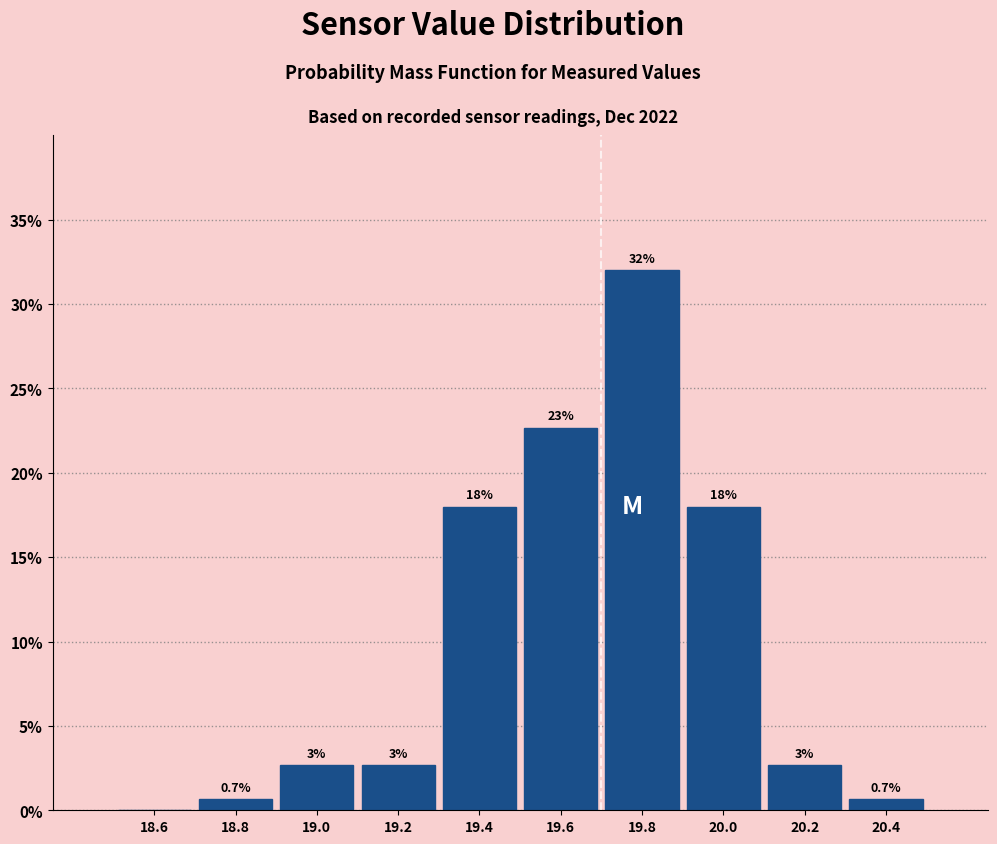

Which range on the x-axis has the tallest bar?

19.7 to 19.9